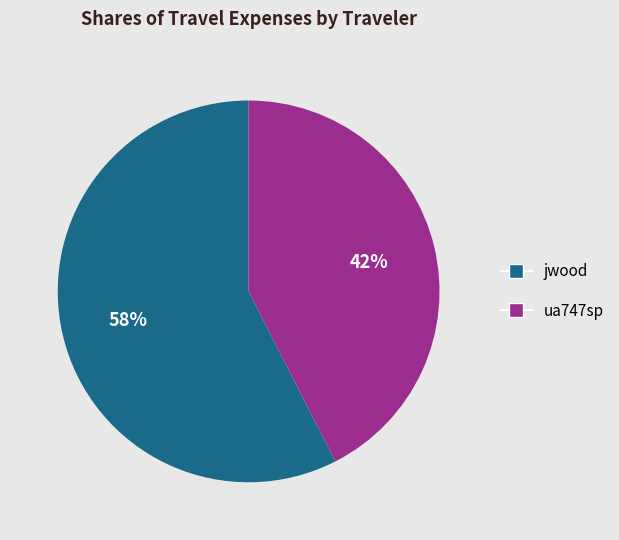

Count the number of slices in the pie.

2